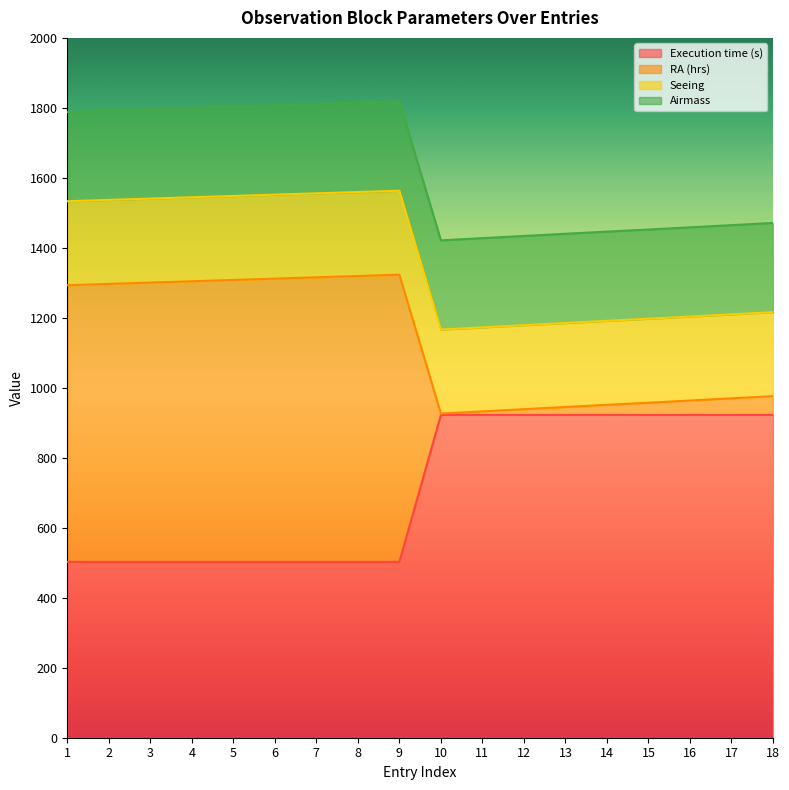

What is the value of the RA (hrs) point at the 8th from the left?

1319.5